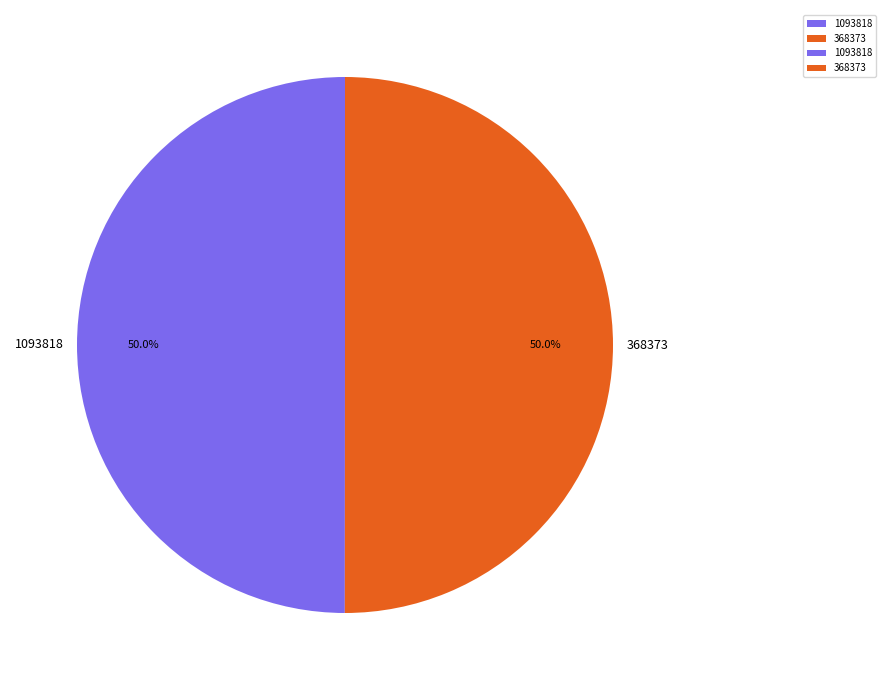

What percentage do 368373 and 1093818 together represent?

100.0%